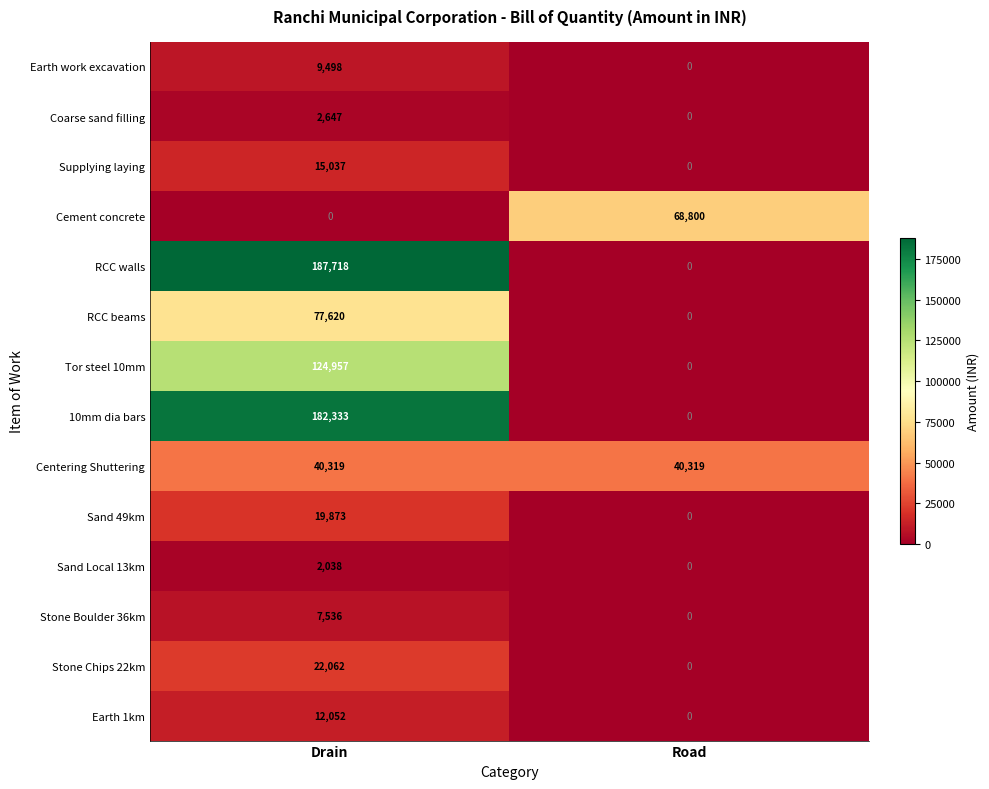

Rank the series by their maximum value, from lowest to highest.

Sand Local 13km, Coarse sand filling, Stone Boulder 36km, Earth work excavation, Earth 1km, Supplying laying, Sand 49km, Stone Chips 22km, Centering Shuttering, Cement concrete, RCC beams, Tor steel 10mm, 10mm dia bars, RCC walls